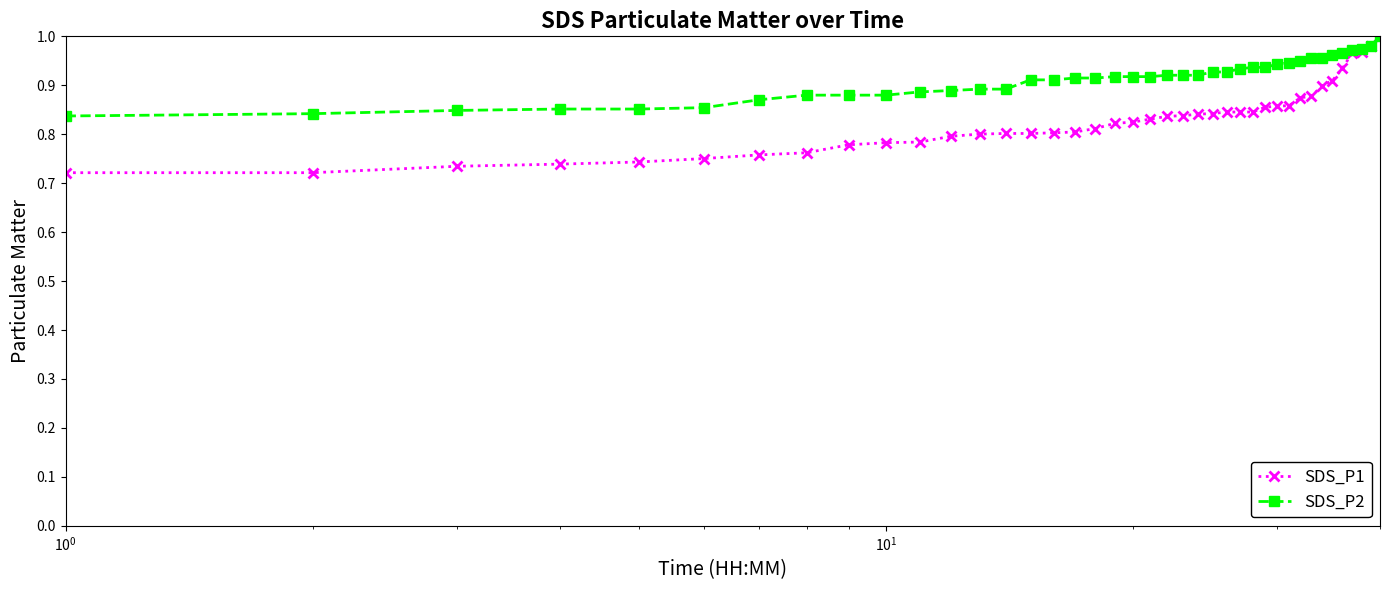

Rank the series by their average value, from highest to lowest.

SDS_P2, SDS_P1